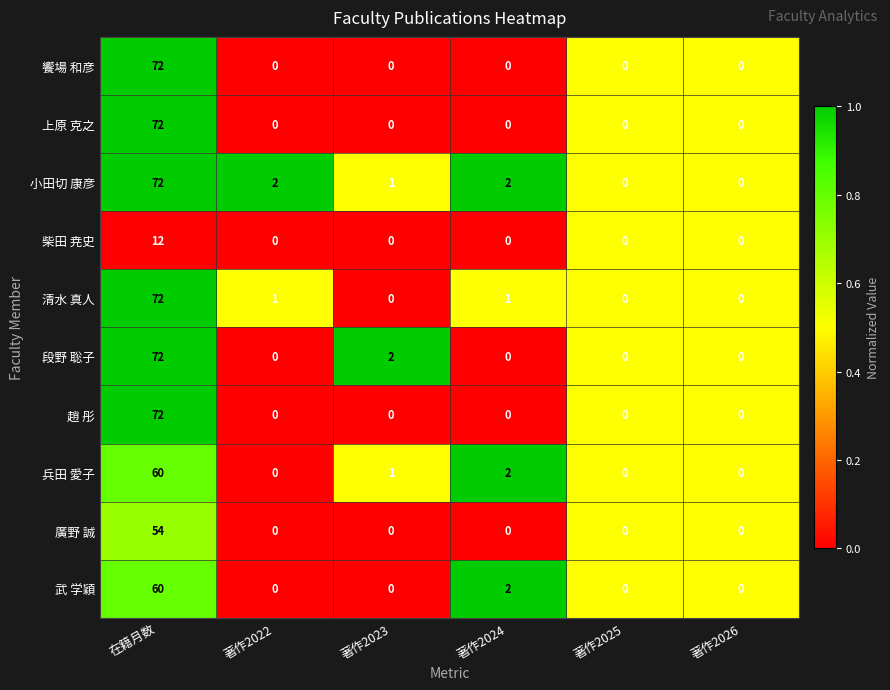

What is the difference between the maximum and minimum values in the 廣野 誠 series?

54